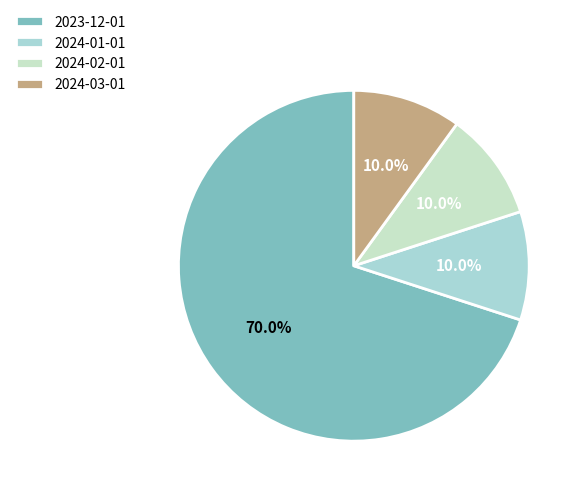

Rank the categories by value from highest to lowest.

2023-12-01, 2024-01-01, 2024-02-01, 2024-03-01